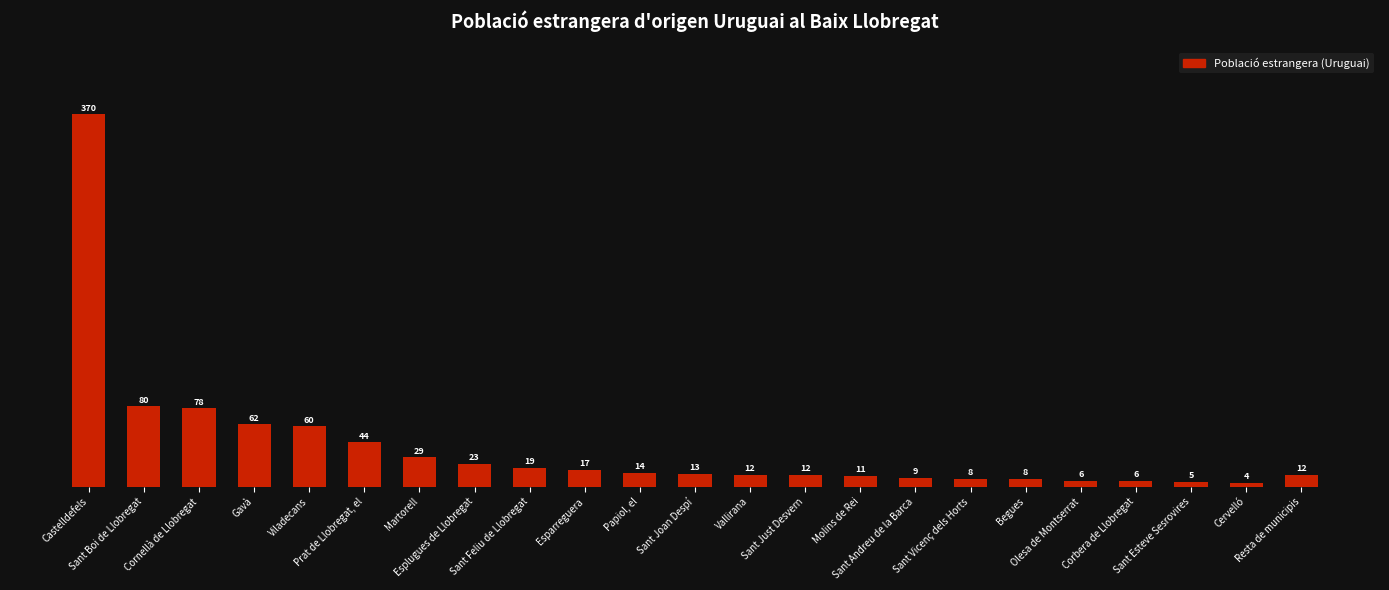

What is the value of the 16th bar from the left?

9